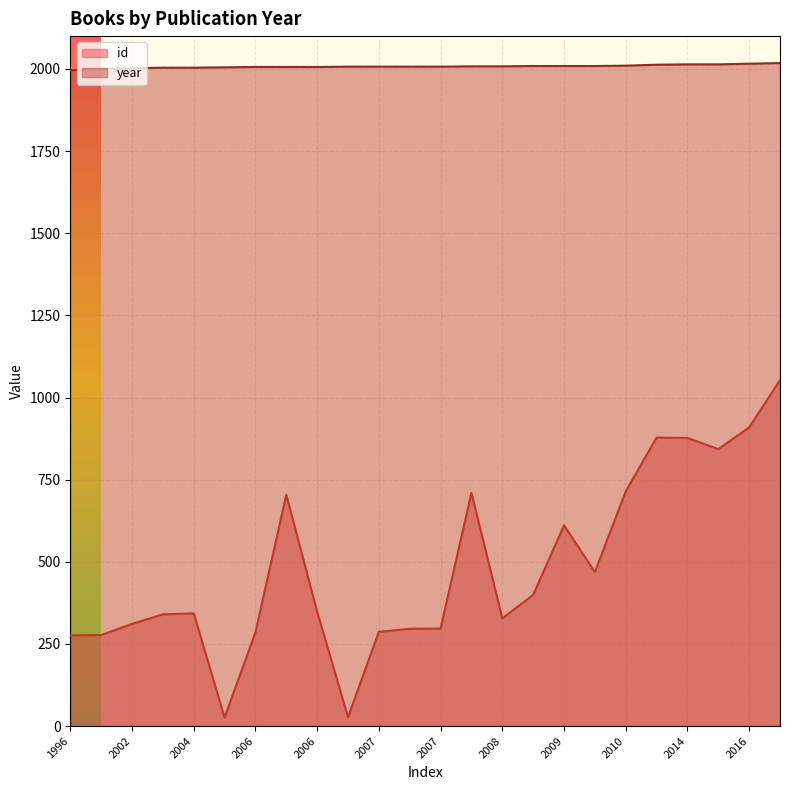

At how many categories does at least one series exceed 814?

24